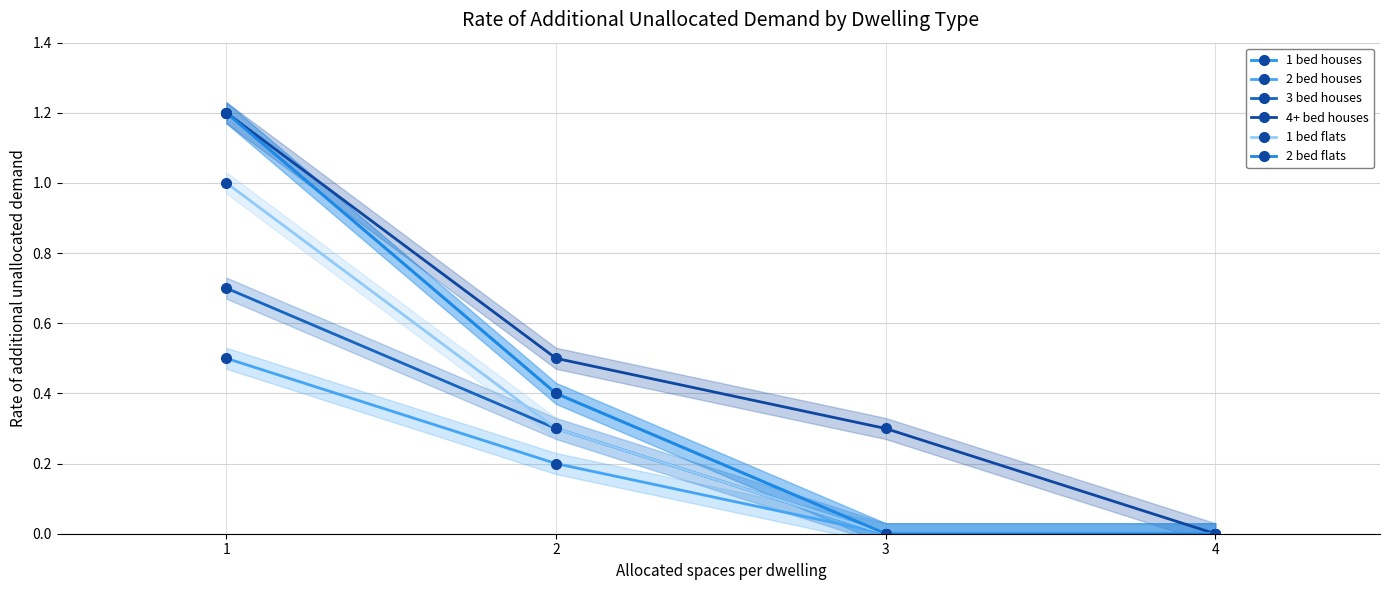

Reading left to right, what are all the values shown in this chart?

1 bed houses: 1=1.2	2=0.4	3=0.0	4=0.0
2 bed houses: 1=0.5	2=0.2	3=0.0	4=0.0
3 bed houses: 1=0.7	2=0.3	3=0.0	4=0.0
4+ bed houses: 1=1.2	2=0.5	3=0.3	4=0.0
1 bed flats: 1=1.0	2=0.3	3=0.0	4=0.0
2 bed flats: 1=1.2	2=0.4	3=0.0	4=0.0